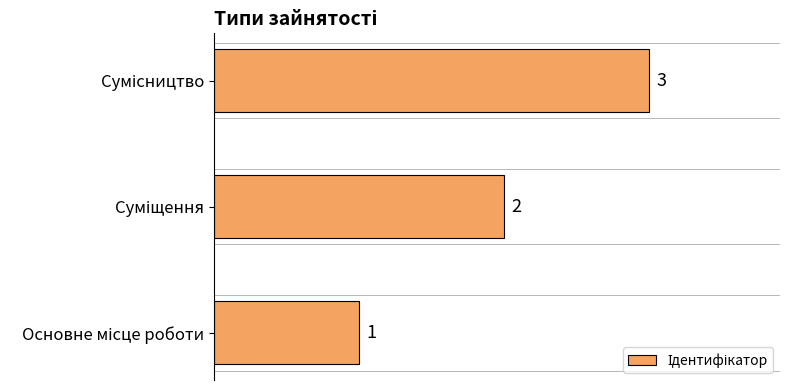

What is the greatest value displayed?

3